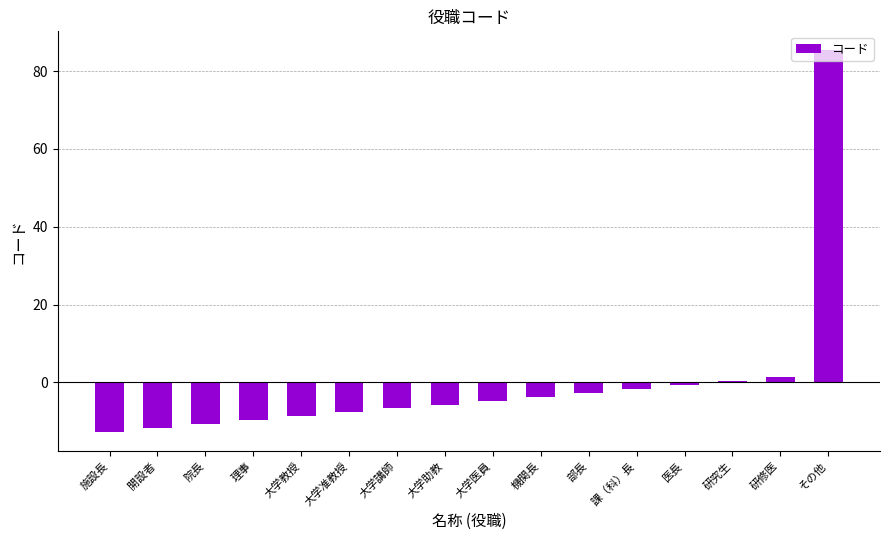

Between その他 and 部長, which is larger?

その他